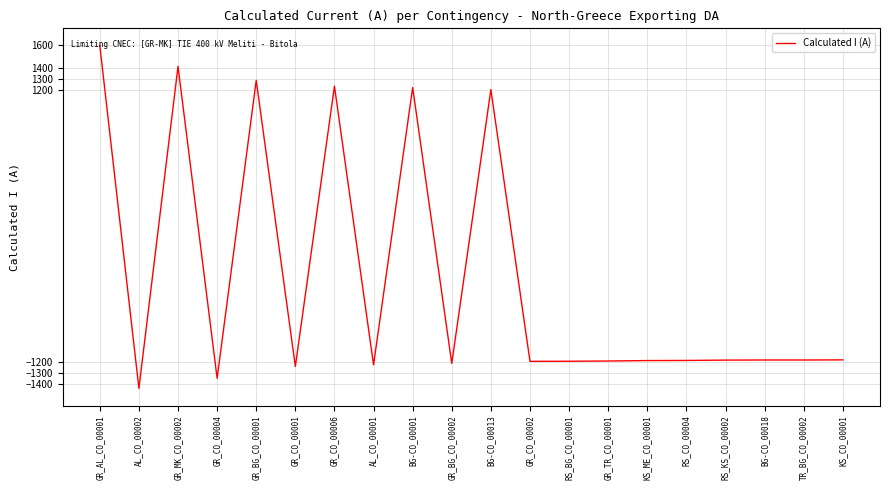

At which label is the value closest to 81?

BG-CO_00013